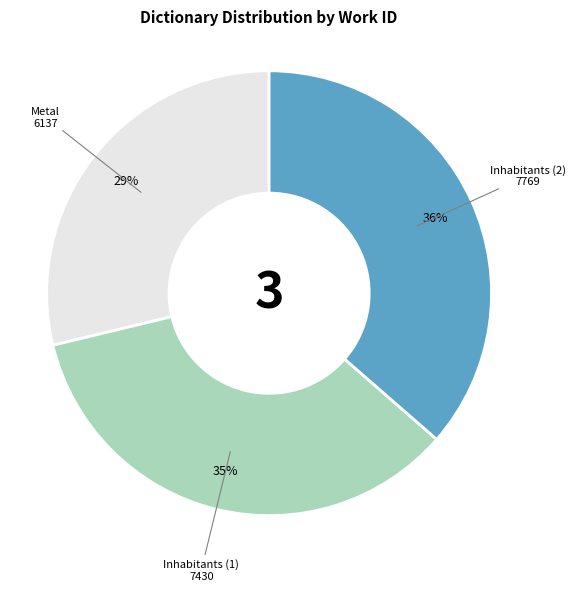

Does Inhabitants (1) account for over 50% of the chart?

No